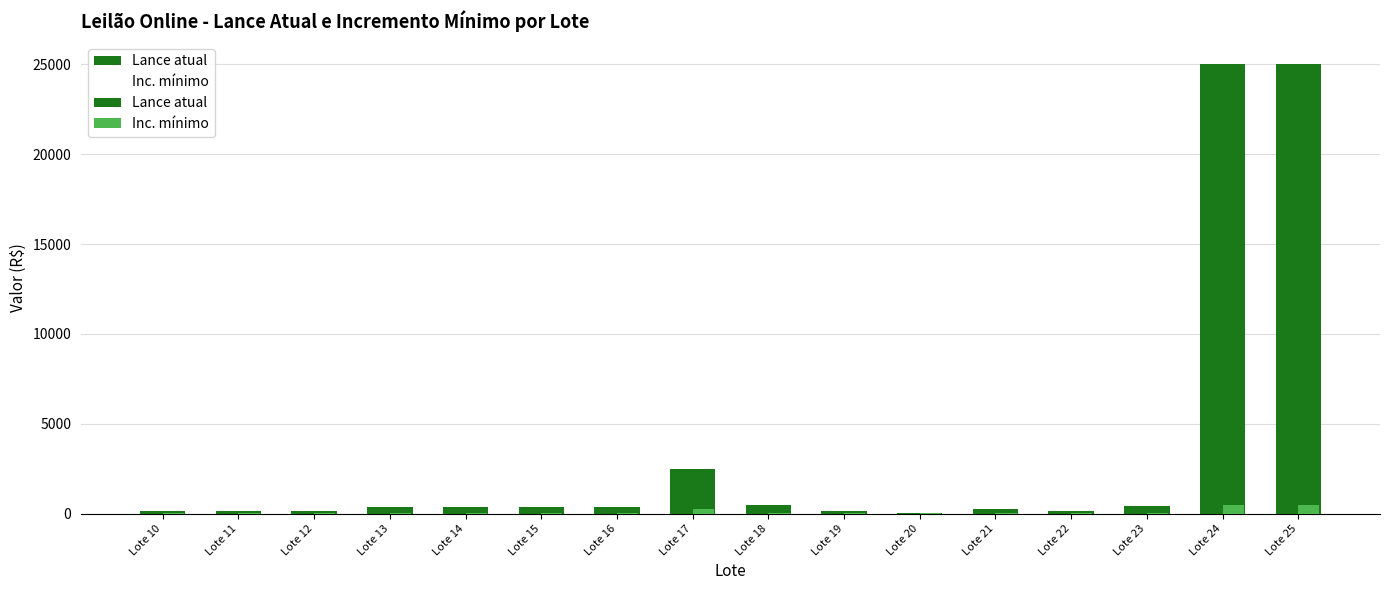

What is the approximate value of Inc. mínimo at Lote 19, to the nearest 5?

25